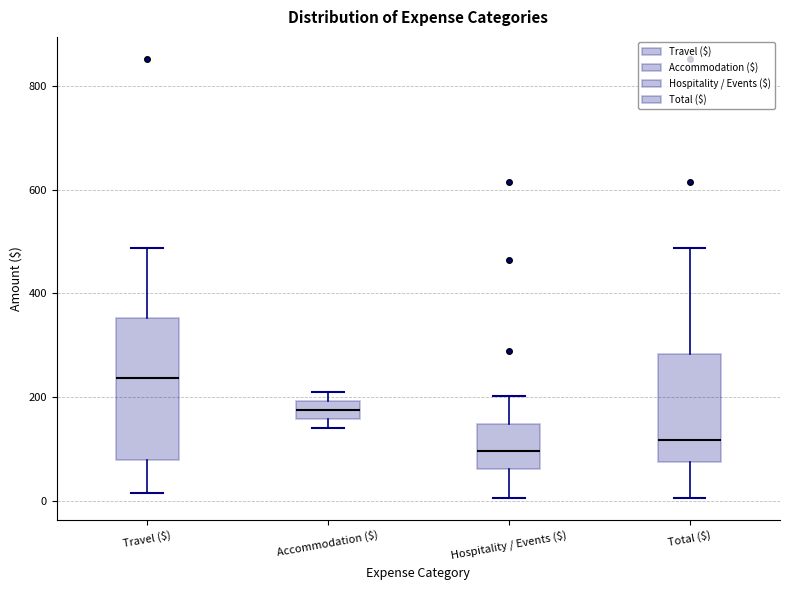

Reading left to right, transcribe this box plot: for each box, give where its median line is, the range the box spans, and where its two whiskers end, as read against the y-axis. The values are not printed on the chart, so give them approximately, as read against the axis.

Travel ($): median 240, box 80 to 360, whiskers 20 to 480
Accommodation ($): median 180, box 160 to 200, whiskers 140 to 220
Hospitality / Events ($): median 100, box 60 to 140, whiskers 0 to 200
Total ($): median 120, box 80 to 280, whiskers 0 to 480